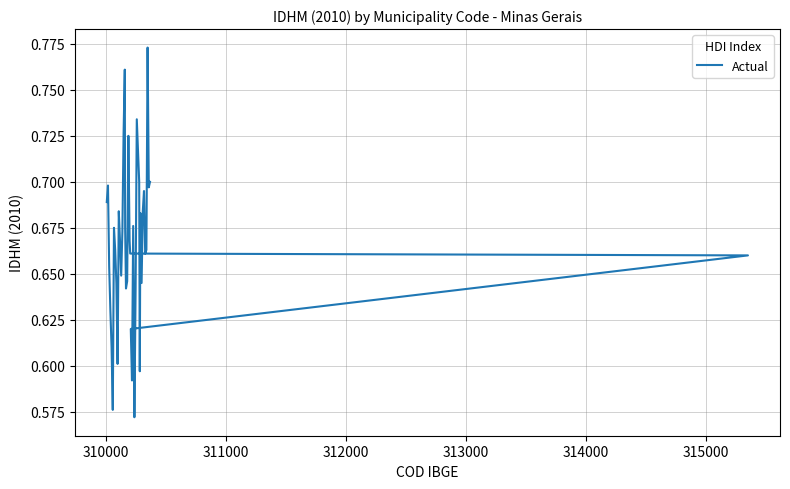

How many interior local valleys (lower than both neighbors) does the data have?

10